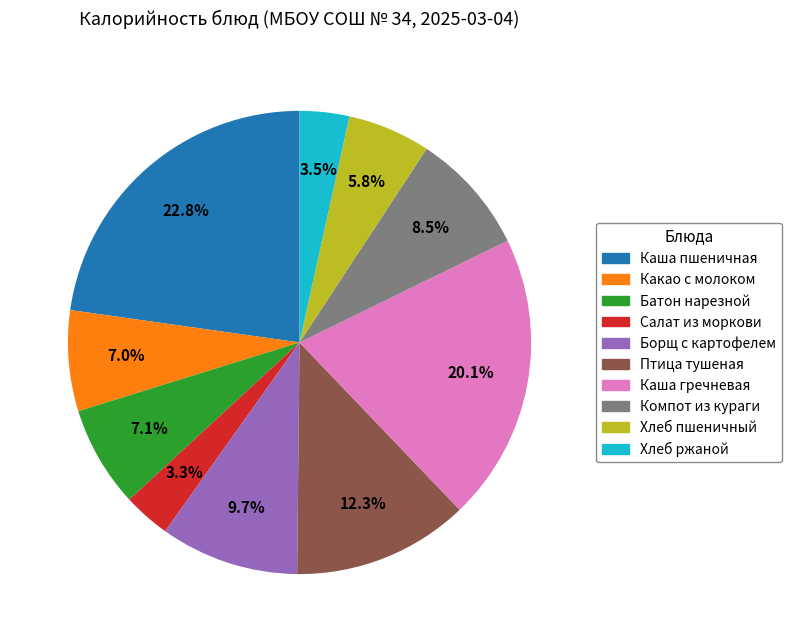

How many slices are in this pie chart?

10